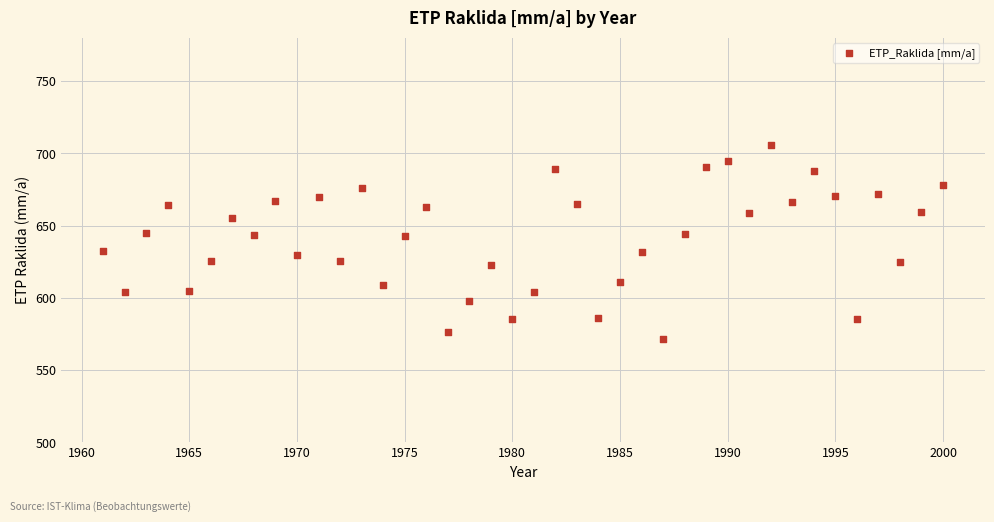

What is the range of X values (max minus min)?

39.0